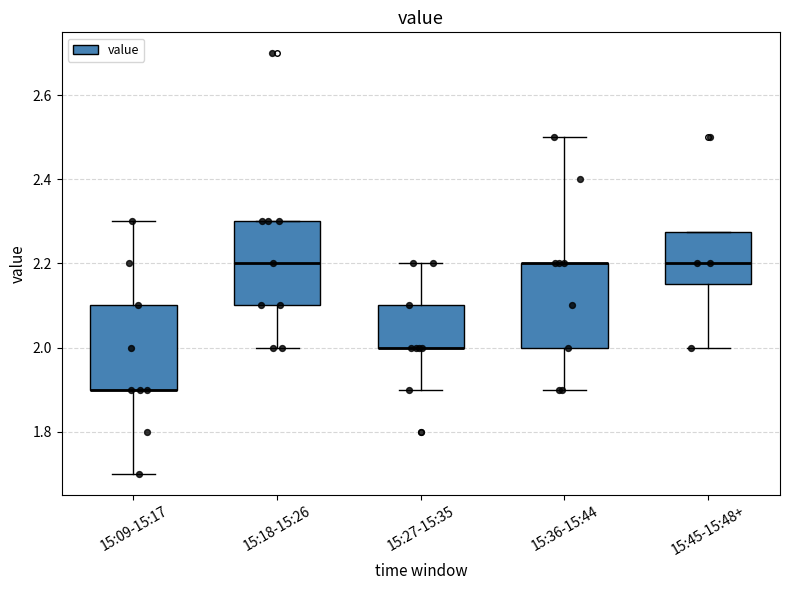

Reading left to right, read every box against the y-axis: the position of its median line, the range the box covers, and the ends of its whiskers. The values are not printed on the chart, so give them approximately, as read against the axis.

15:09-15:17: median 1.90 (drawn on the box's lower edge), box 1.90 to 2.10, whiskers 1.70 to 2.30
15:18-15:26: median 2.20, box 2.10 to 2.30, whiskers 2.00 to 2.30
15:27-15:35: median 2.00 (drawn on the box's lower edge), box 2.00 to 2.10, whiskers 1.90 to 2.20
15:36-15:44: median 2.20 (drawn on the box's upper edge), box 2.00 to 2.20, whiskers 1.90 to 2.50
15:45-15:48+: median 2.20, box 2.16 to 2.28, whiskers 2.00 to 2.28